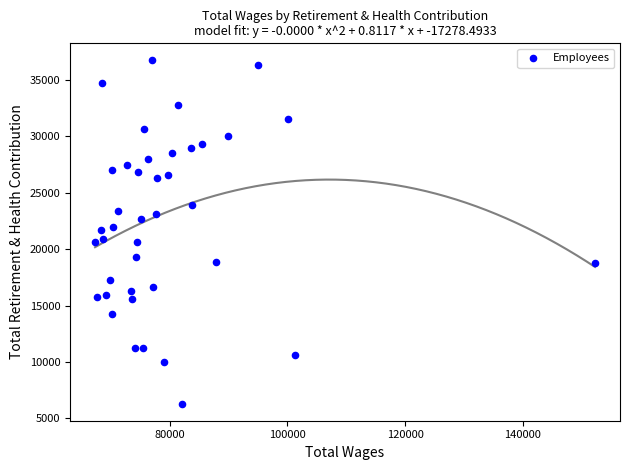

What is the range of Y values (max minus min)?

30449